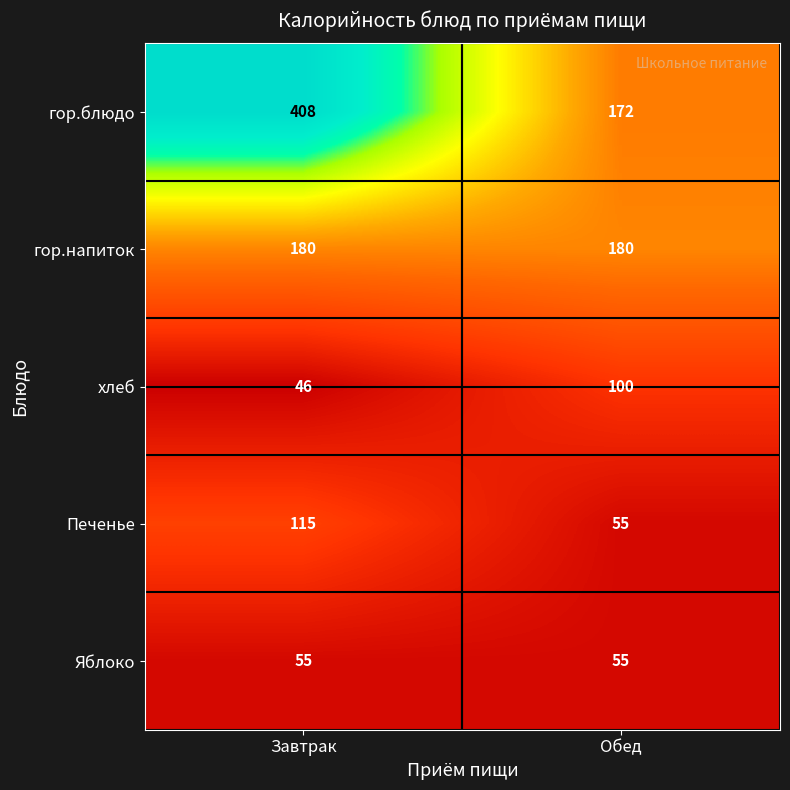

Reading left to right, what are all the values shown in this chart?

гор.блюдо: Завтрак=408	Обед=172
гор.напиток: Завтрак=180	Обед=180
хлеб: Завтрак=46	Обед=100
Печенье: Завтрак=115	Обед=55
Яблоко: Завтрак=55	Обед=55